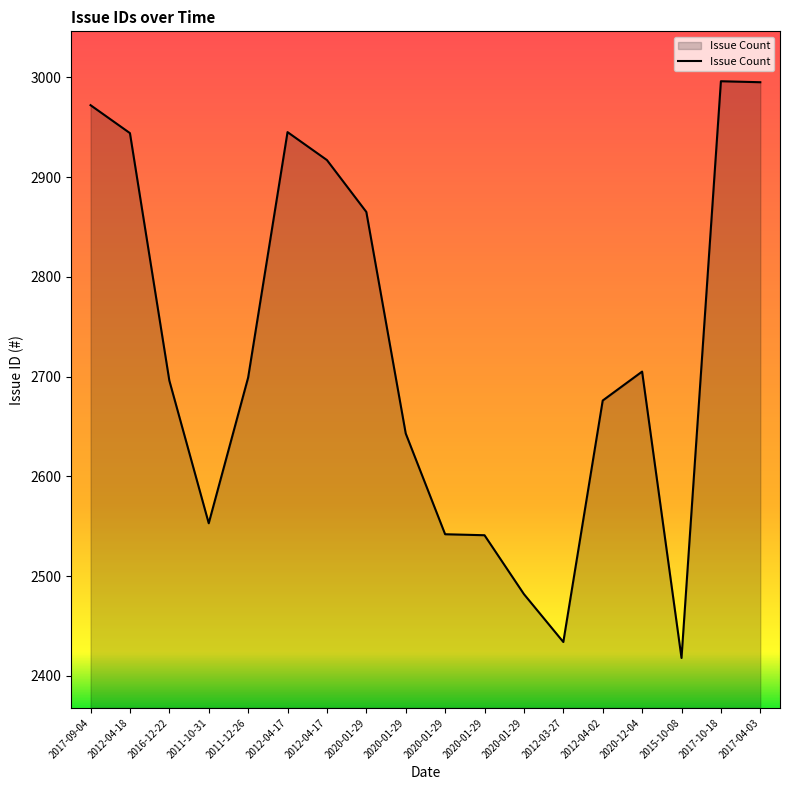

What is the difference between the values at 2020-12-04 and 2017-04-03?

290